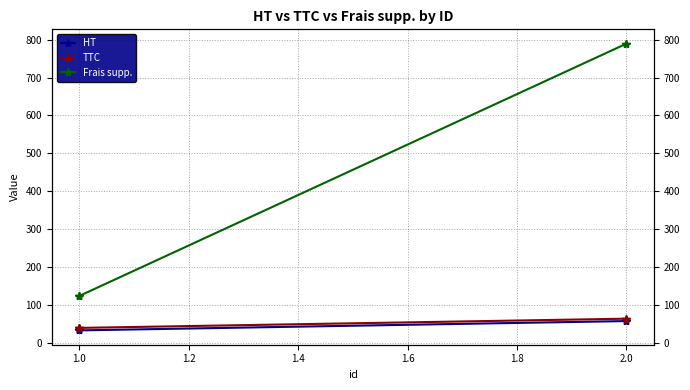

At how many categories does at least one series exceed 544?

2